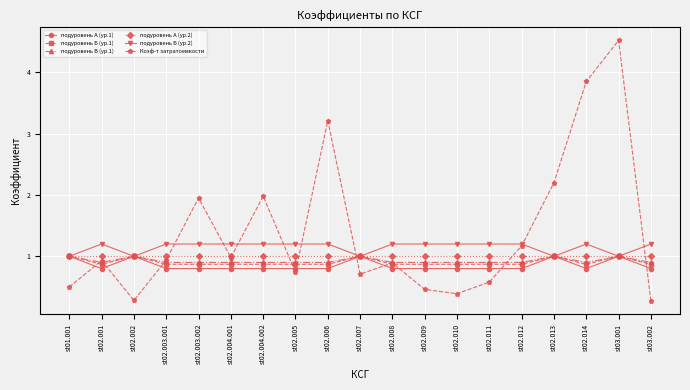

How many подуровень А (ур.1) values are between 0 and 1?

19